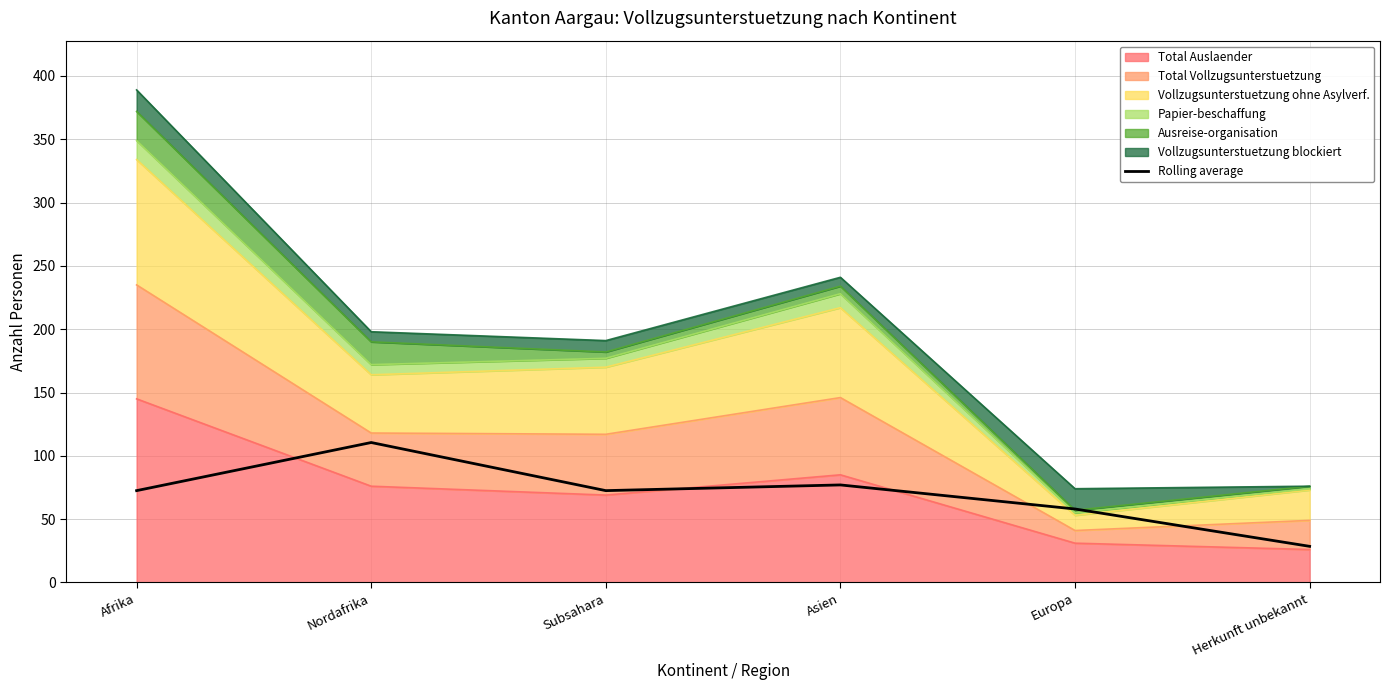

How many data points does each series have?

6